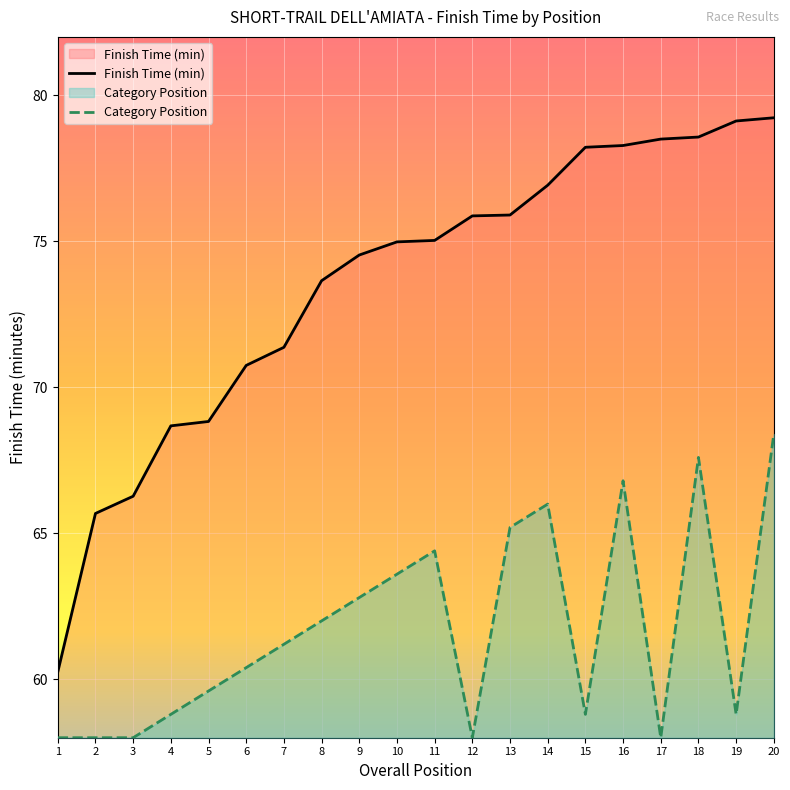

List the labels in order of value, largest first.

20, 18, 16, 14, 13, 11, 10, 9, 8, 7, 6, 5, 4, 15, 19, 1, 2, 3, 12, 17